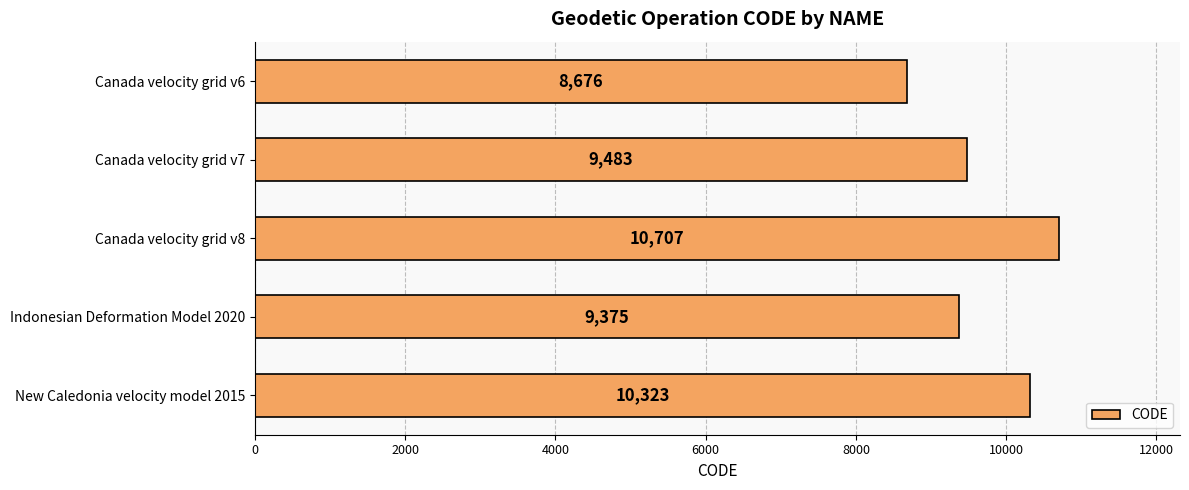

At which label is the value closest to 9691?

Canada velocity grid v7